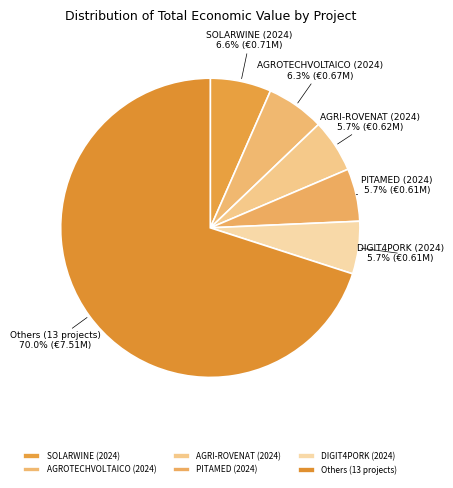

Between AGRI-ROVENAT (2024) and SOLARWINE (2024), which is larger?

SOLARWINE (2024)